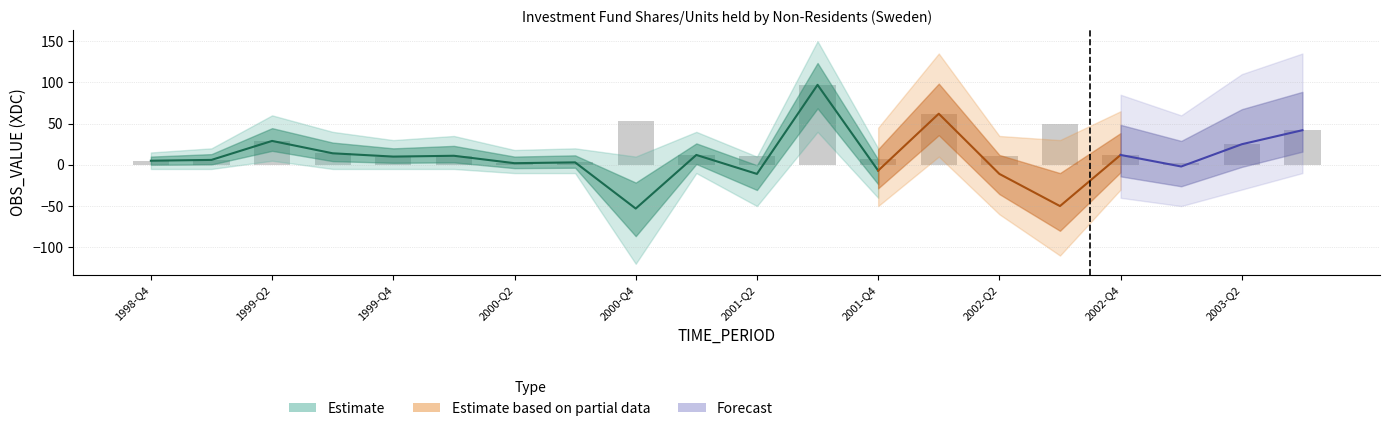

What is the difference between the maximum and minimum values in the Estimate series?

150